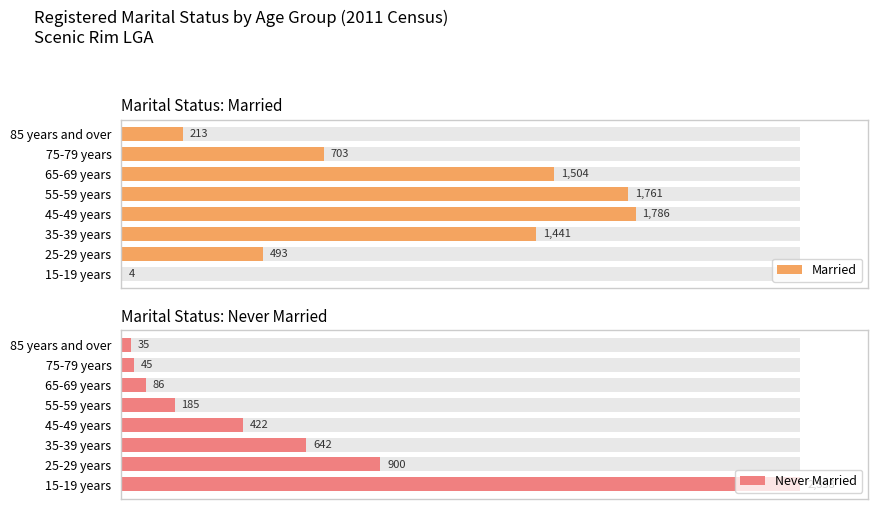

What are all the series names shown in the legend?

Married, Never Married